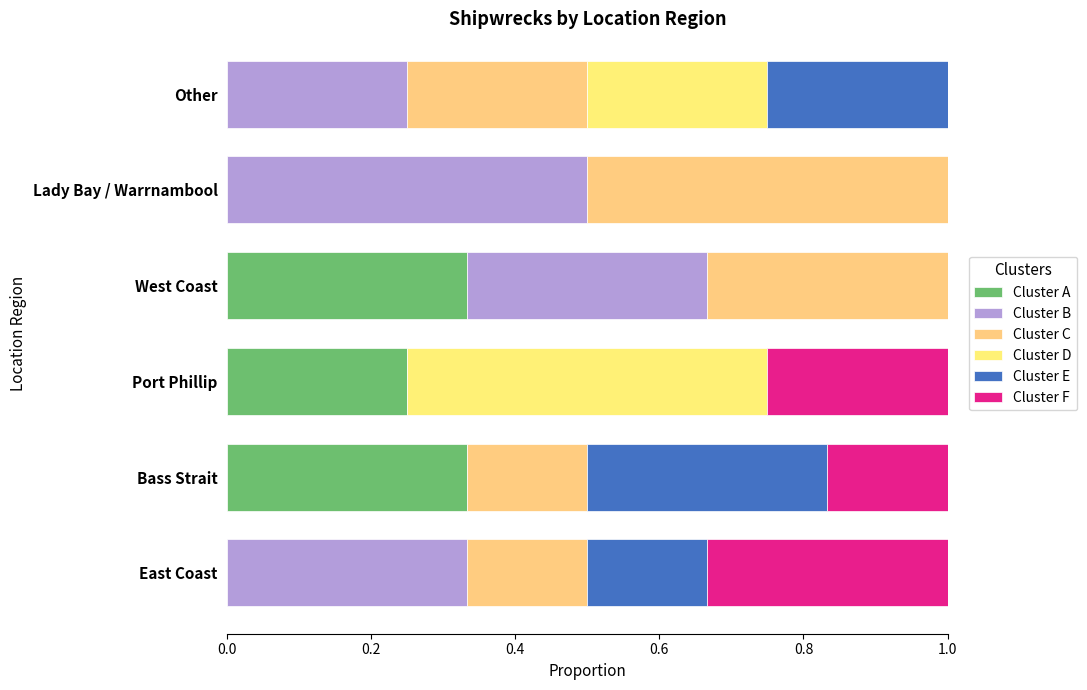

Count the number of categories in the chart.

6